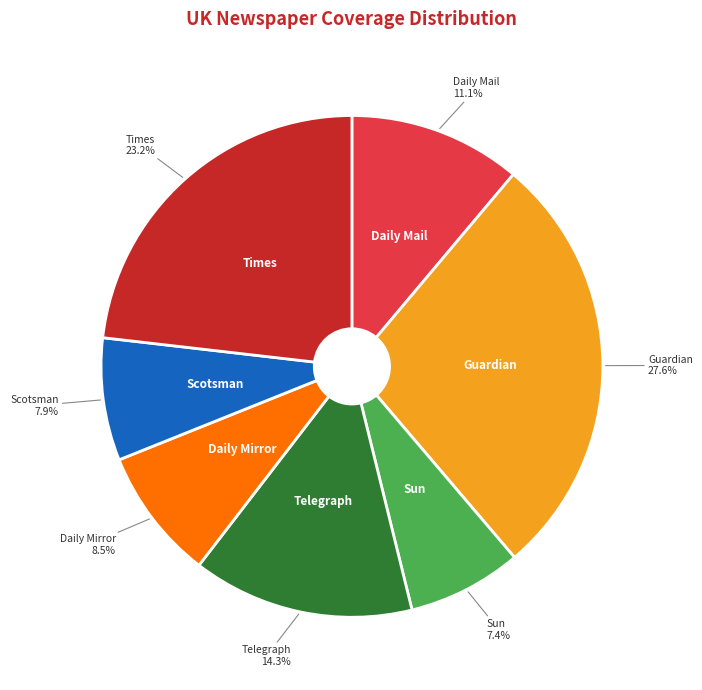

Is there a majority slice in this chart?

No